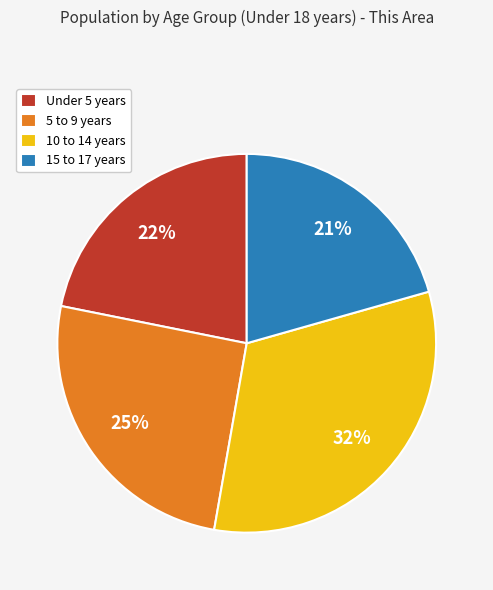

Approximately how many times larger is the value at Under 5 years compared to 5 to 9 years?

0.9